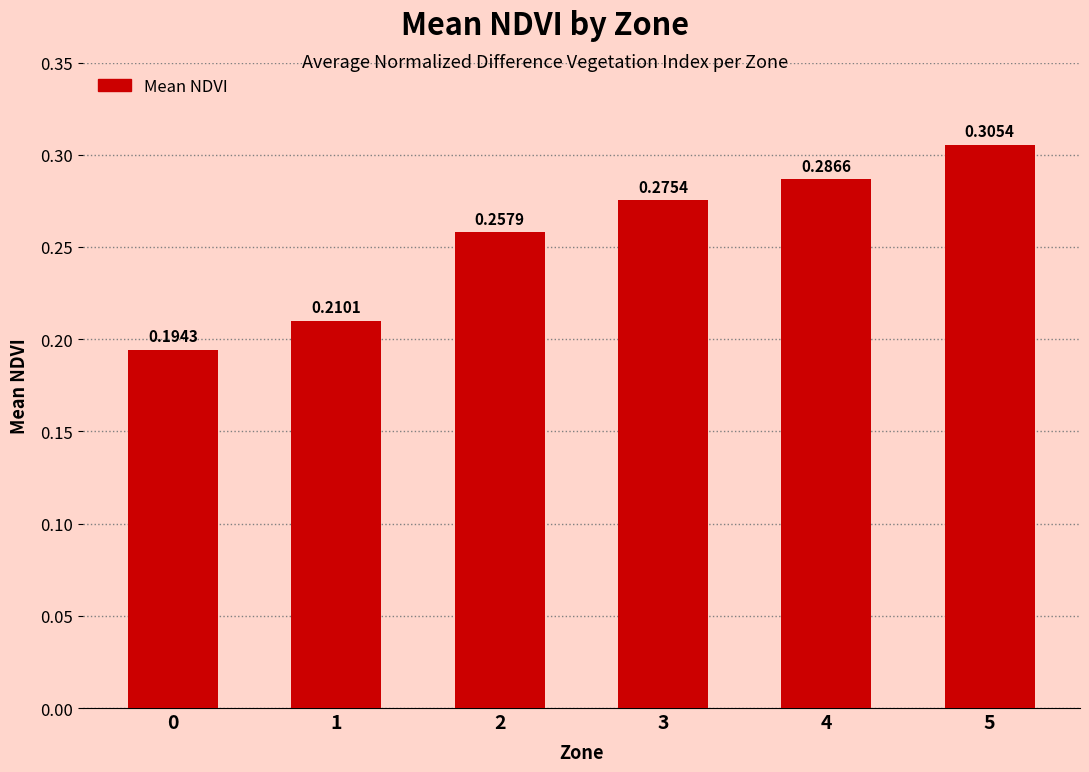

Between 2 and 4, which is larger?

4